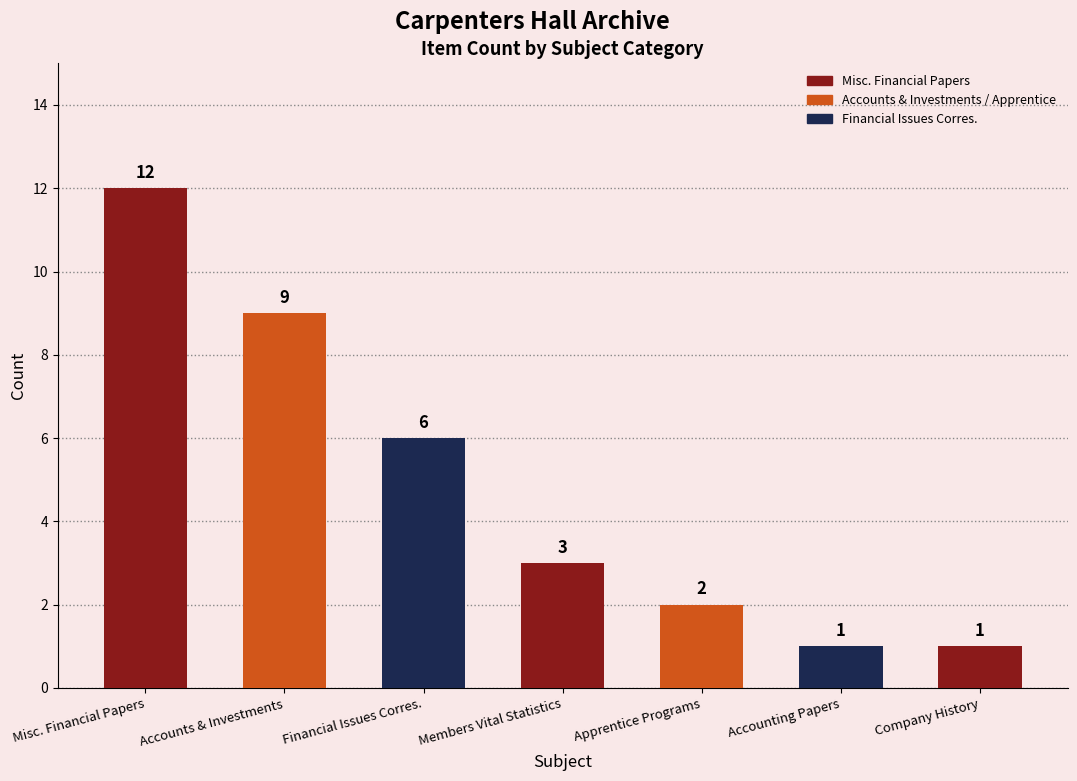

What is the sum of all values?

34